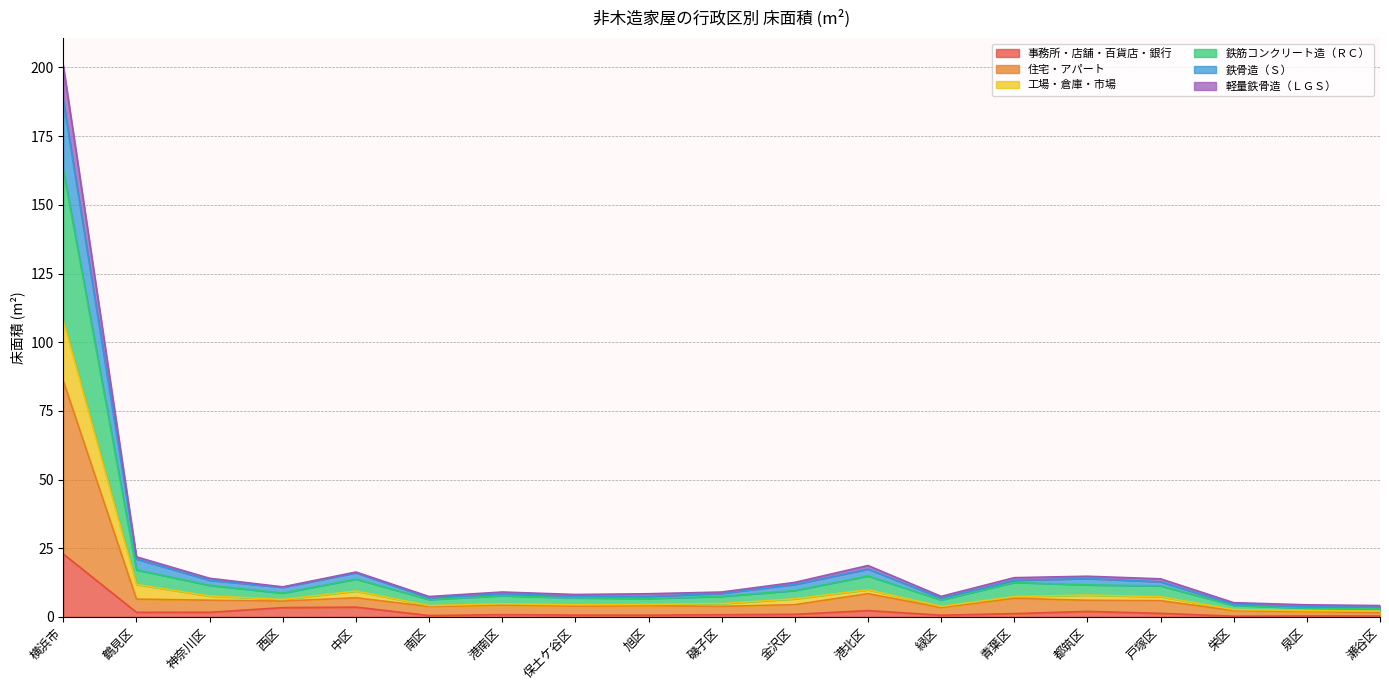

At which category is the sum across all series the highest?

横浜市